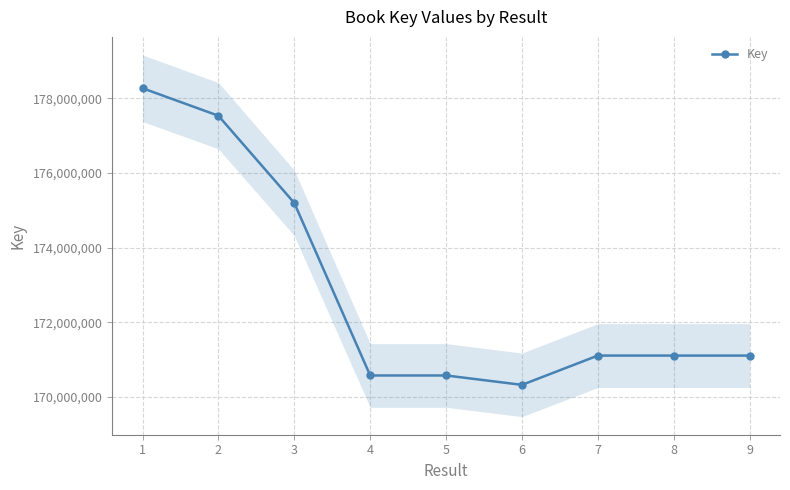

Reading left to right, transcribe all the data shown in this chart.

1=178270587	2=177533530	3=175195123	4=170572167	5=170572124	6=170320088	7=171105014	8=171104938	9=171104976